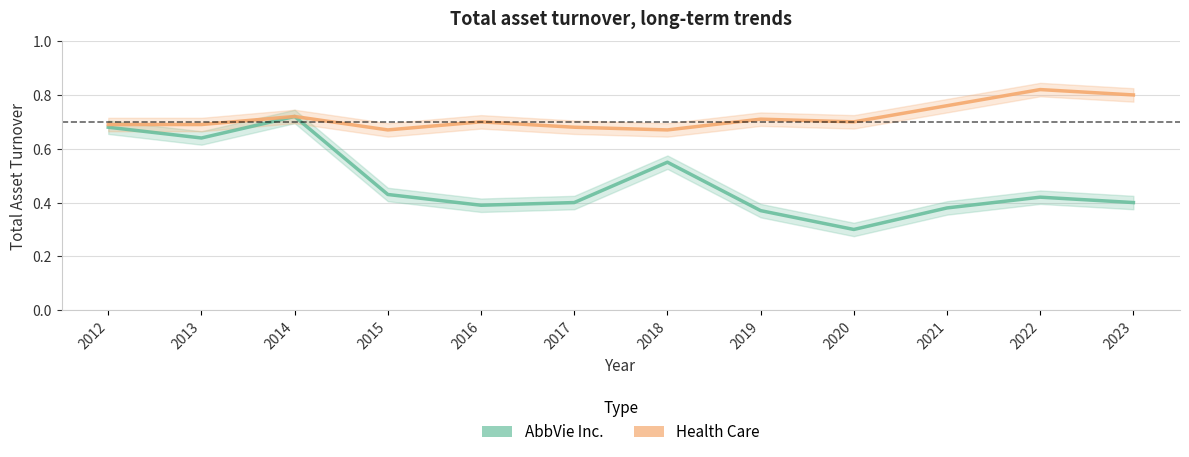

What is the value of the AbbVie Inc. point at the 8th from the left?

0.4